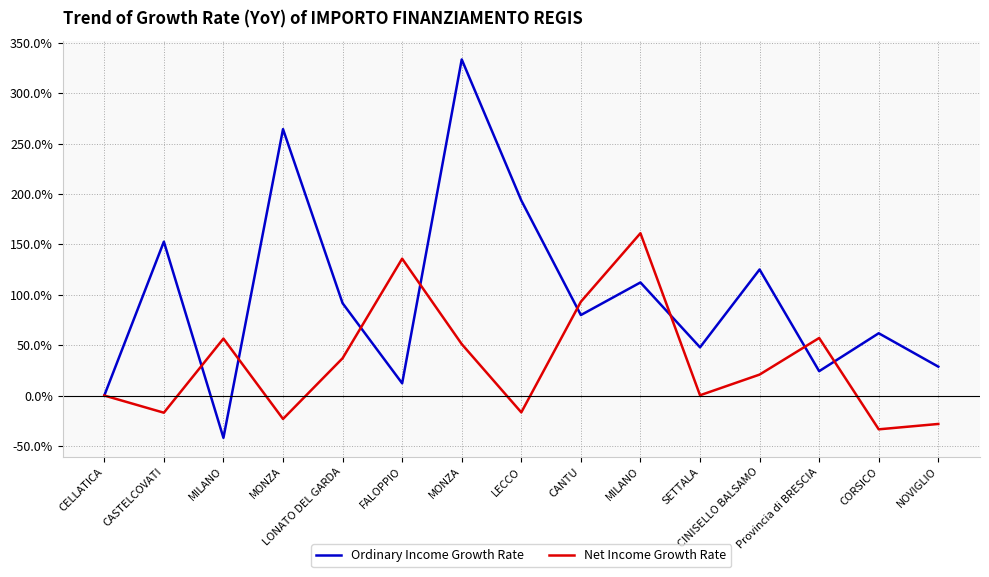

True or false: Ordinary Income Growth Rate has more than 1 interior local peaks.

True